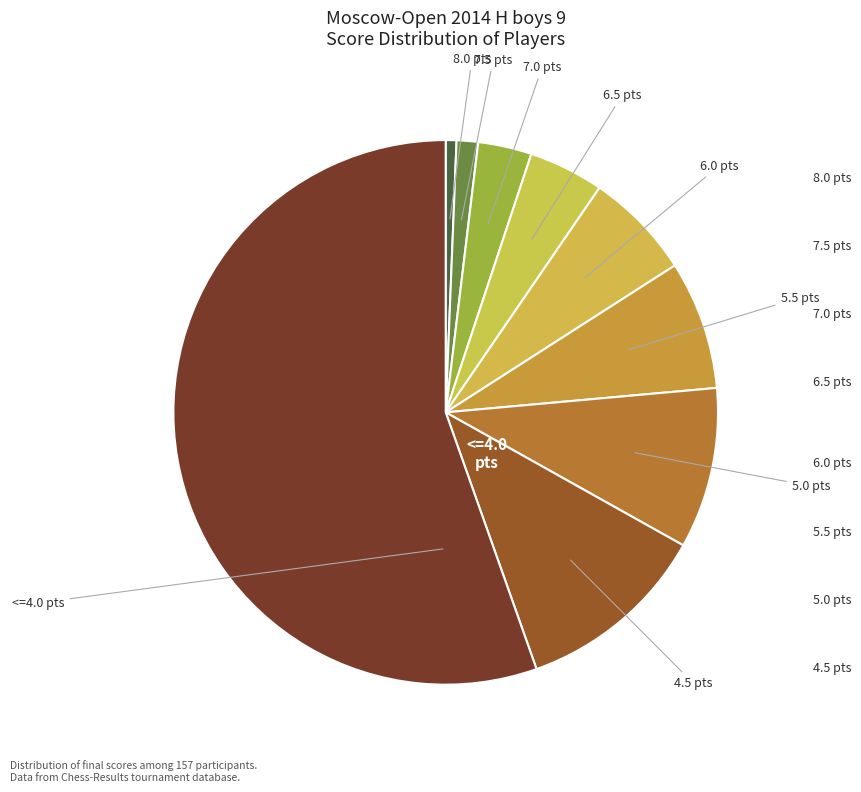

How many segments does this pie chart have?

9